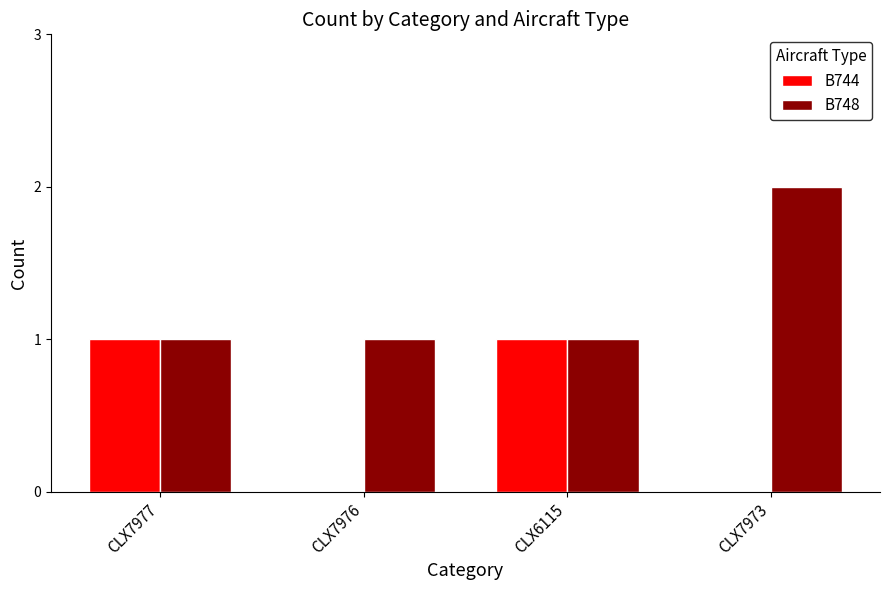

Is it true that B748 equals 1 at CLX7977?

True